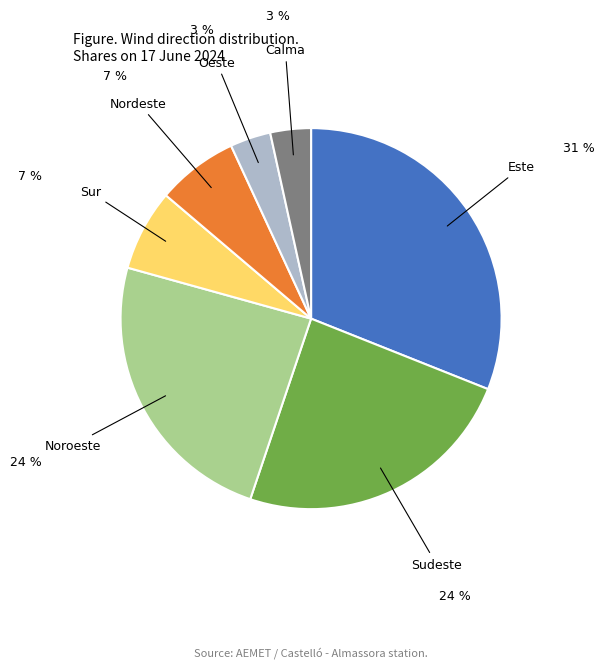

Does any single category account for the majority?

No